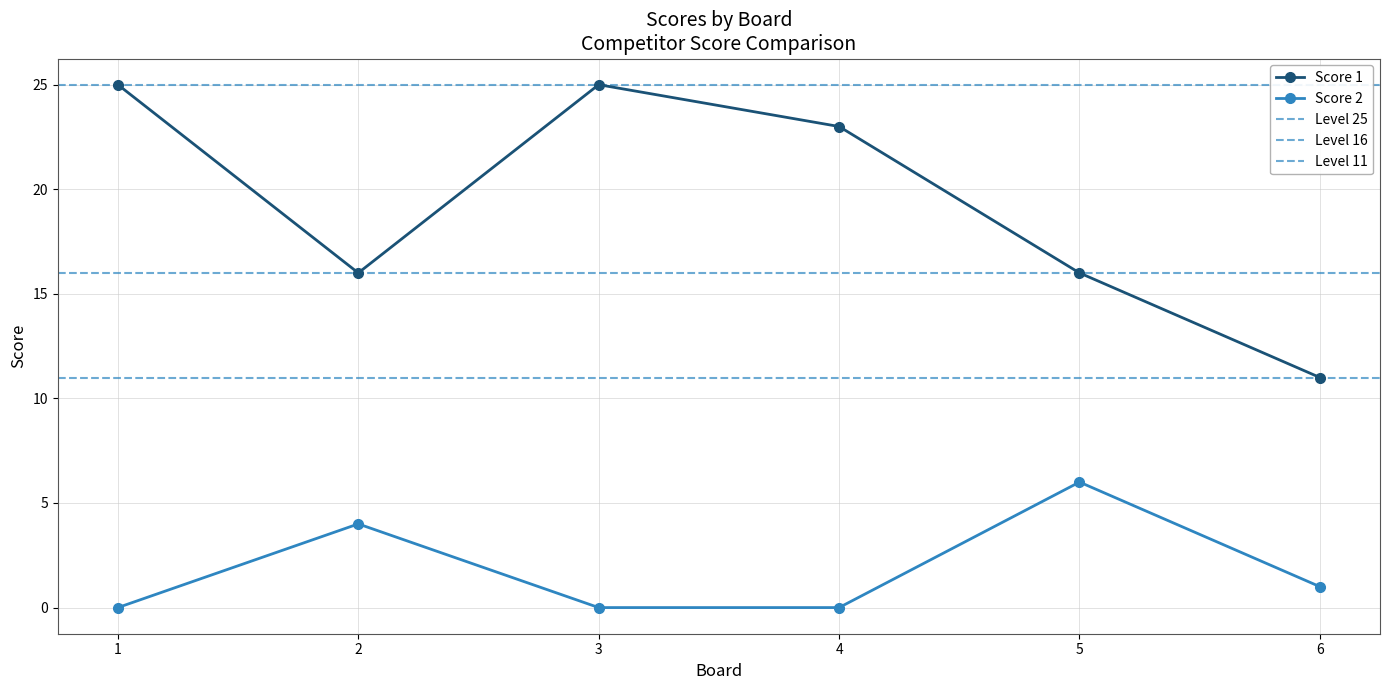

Which has a higher value, 5 or 1?

1